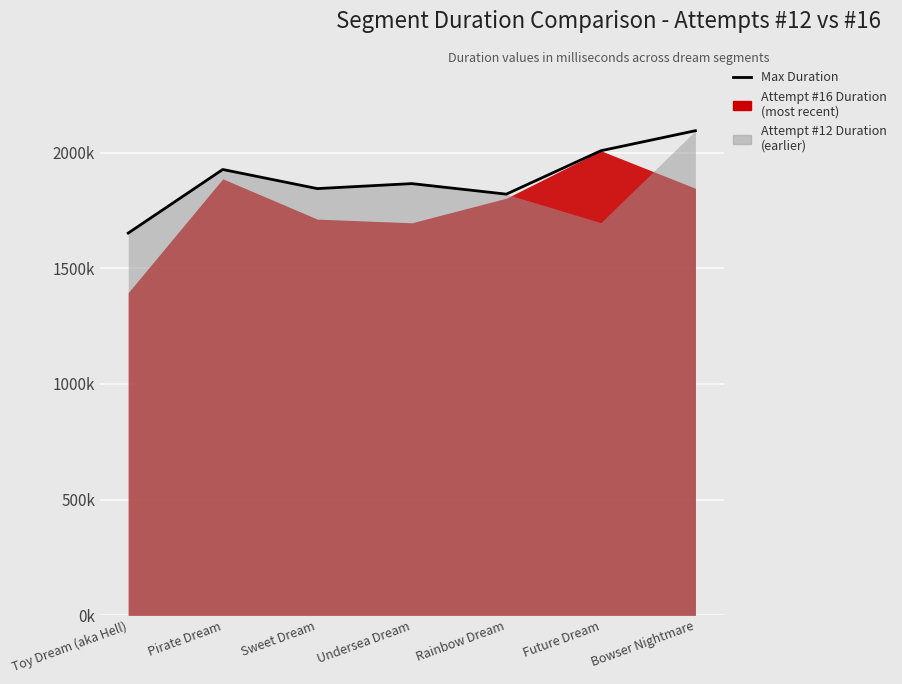

Is it true that the value at Bowser Nightmare is 2094388?

True